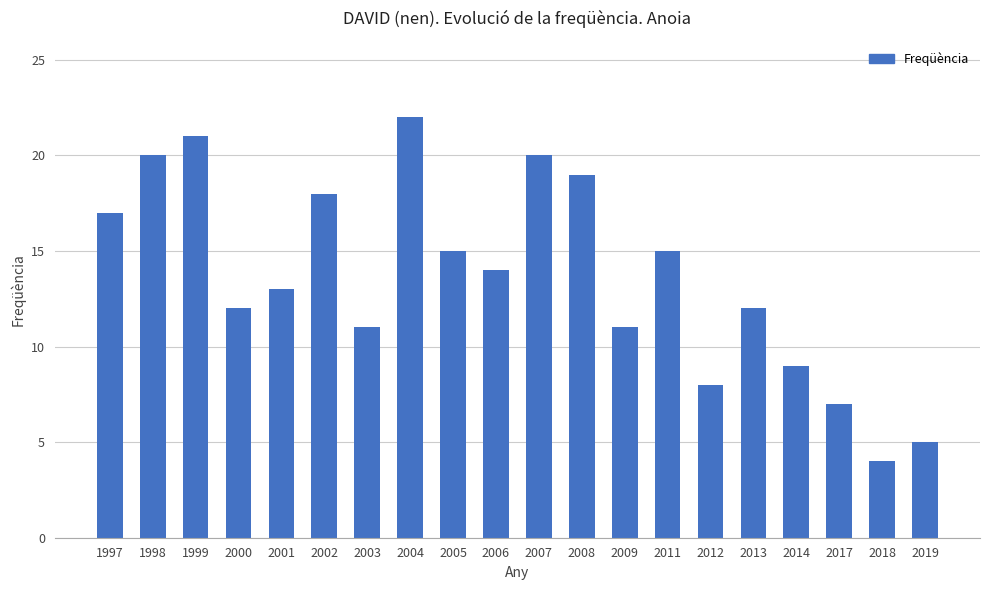

Reading left to right, extract all data points from this chart.

17	20	21	12	13	18	11	22	15	14	20	19	11	15	8	12	9	7	4	5